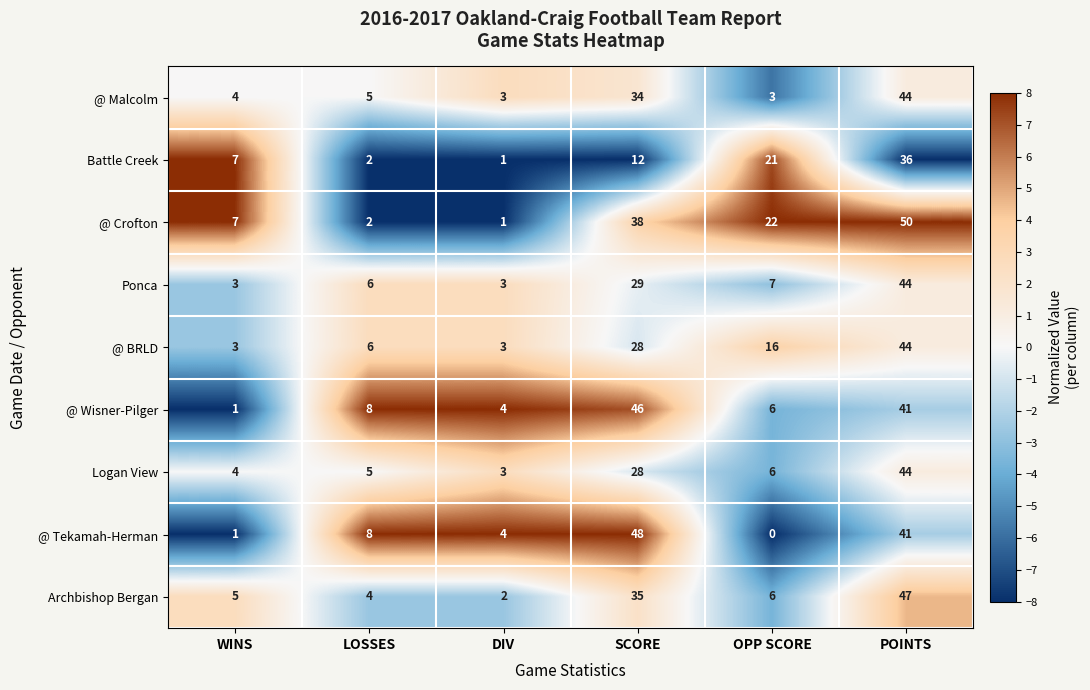

How many data points does each series have?

6